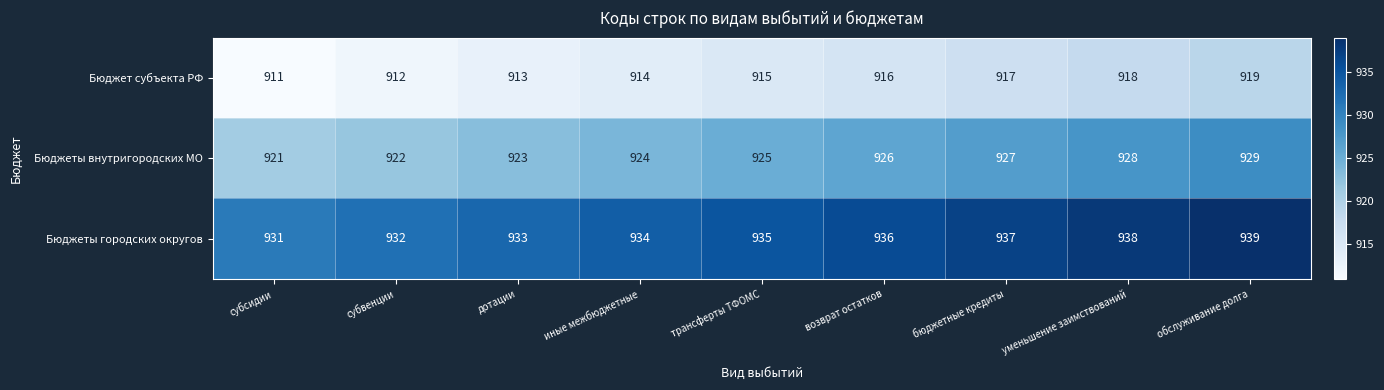

What is the difference between the highest and lowest values at субсидии?

20